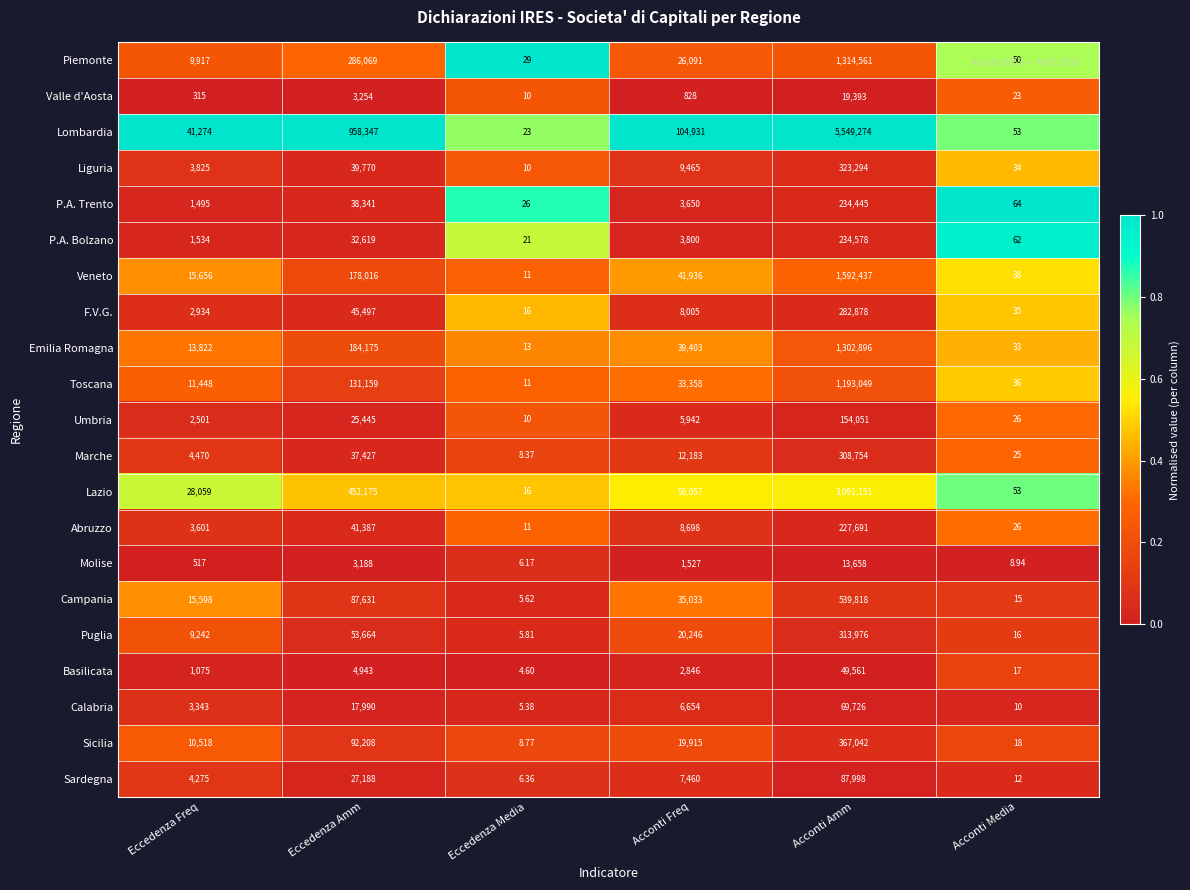

Which series changed the most between Eccedenza Amm and Acconti Freq?

Lombardia